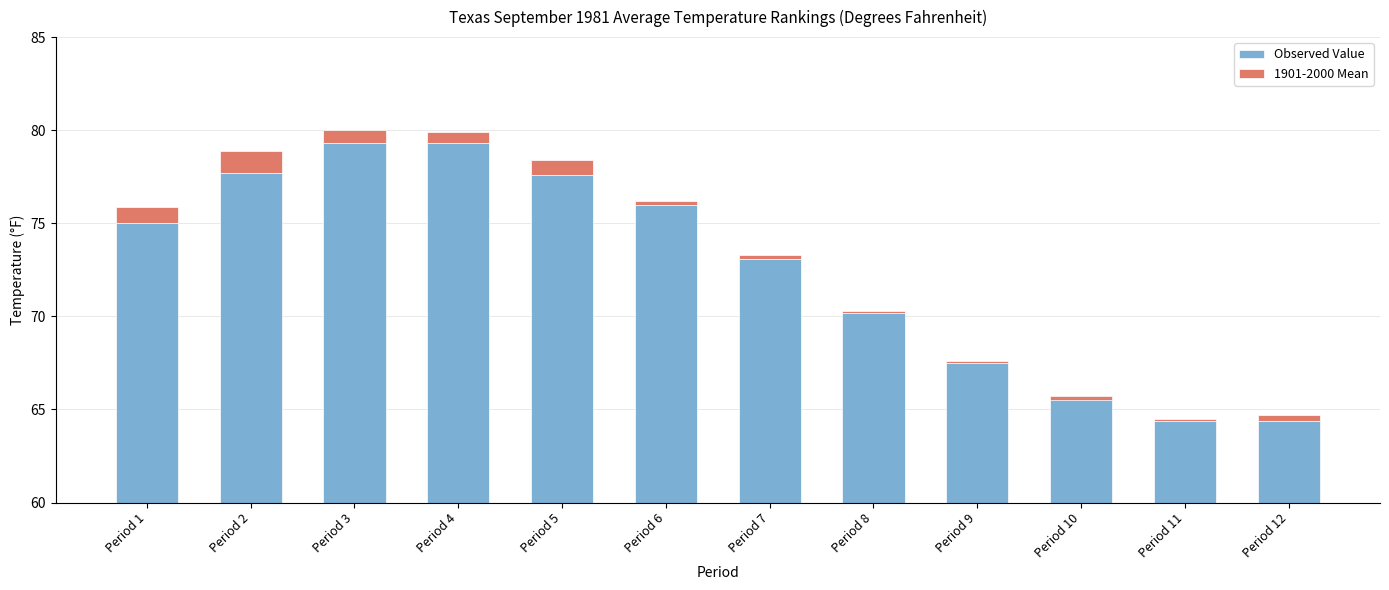

List the series in order of their overall mean, lowest first.

1901-2000 Mean, Observed Value